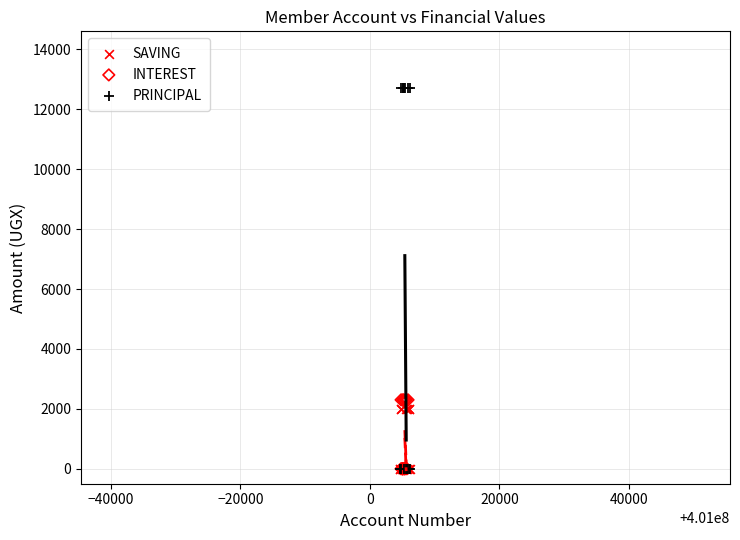

Which series has the largest Y range (max minus min)?

PRINCIPAL